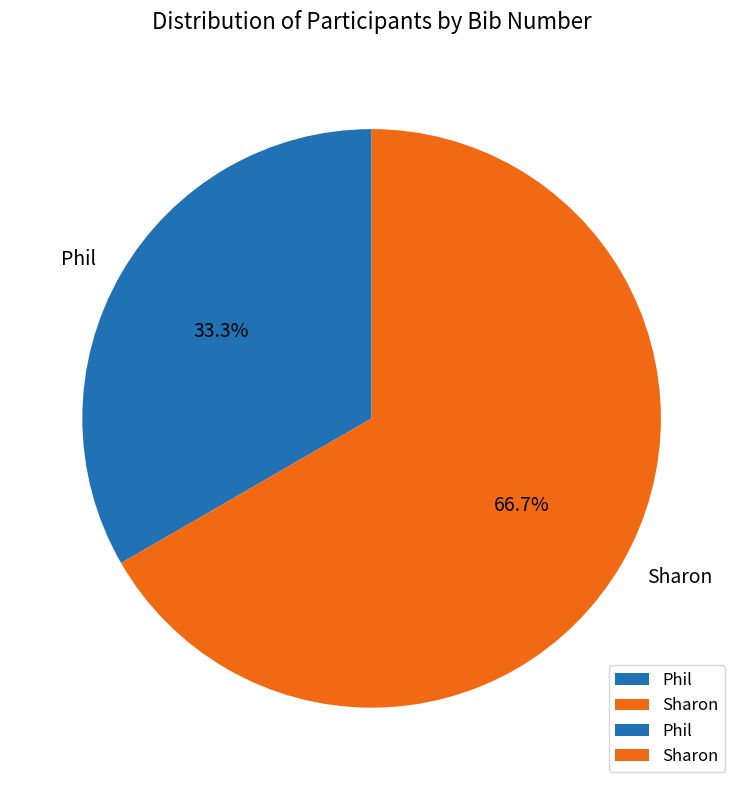

What is the total percentage of Sharon and Phil?

100.0%